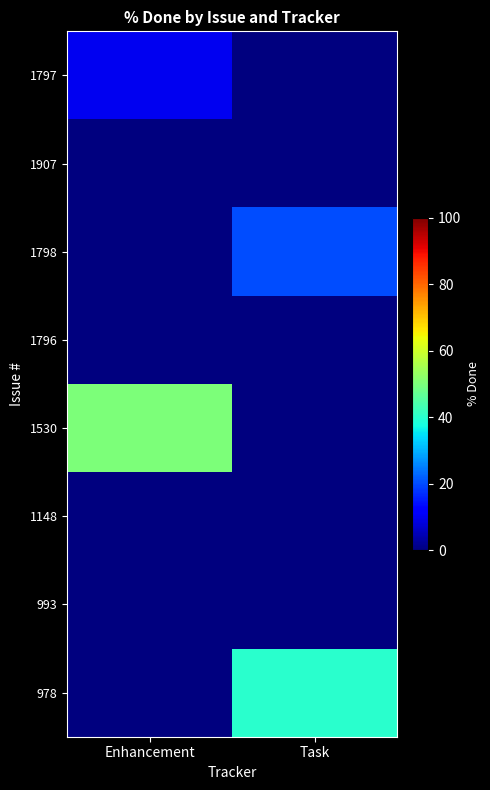

List the series in order of their peak value, highest first.

1530, 978, 1798, 1797, 1907, 1796, 1148, 993